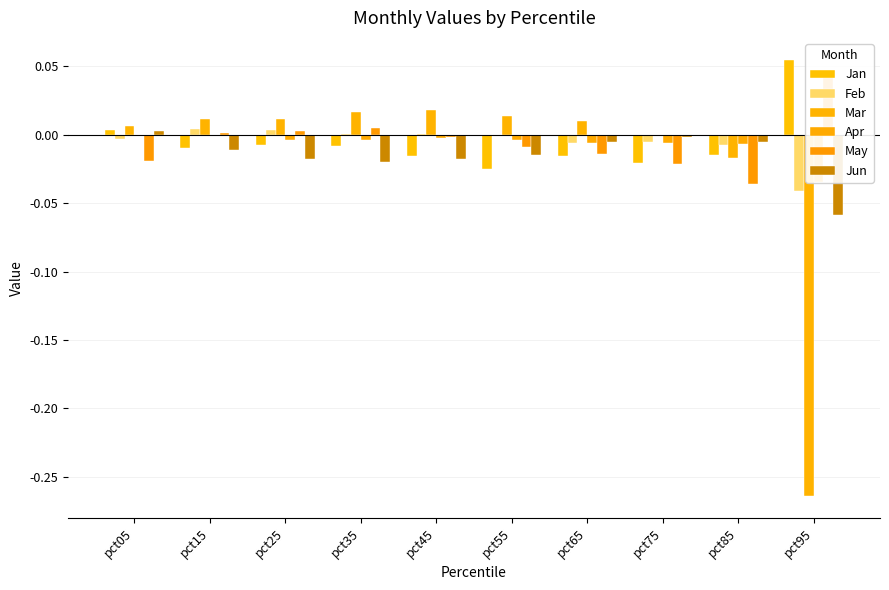

Reading right to left, list all the values displayed in this chart.

Jan: pct95=0.1	pct85=-0.0	pct75=-0.0	pct65=-0.0	pct55=-0.0	pct45=-0.0	pct35=-0.0	pct25=-0.0	pct15=-0.0	pct05=0.0
Feb: pct95=-0.0	pct85=-0.0	pct75=-0.0	pct65=-0.0	pct55=-0.0	pct45=0.0	pct35=0.0	pct25=0.0	pct15=0.0	pct05=-0.0
Mar: pct95=-0.3	pct85=-0.0	pct75=-0.0	pct65=0.0	pct55=0.0	pct45=0.0	pct35=0.0	pct25=0.0	pct15=0.0	pct05=0.0
Apr: pct95=-0.0	pct85=-0.0	pct75=-0.0	pct65=-0.0	pct55=-0.0	pct45=-0.0	pct35=-0.0	pct25=-0.0	pct15=-0.0	pct05=-0.0
May: pct95=0.0	pct85=-0.0	pct75=-0.0	pct65=-0.0	pct55=-0.0	pct45=-0.0	pct35=0.0	pct25=0.0	pct15=0.0	pct05=-0.0
Jun: pct95=-0.1	pct85=-0.0	pct75=-0.0	pct65=-0.0	pct55=-0.0	pct45=-0.0	pct35=-0.0	pct25=-0.0	pct15=-0.0	pct05=0.0